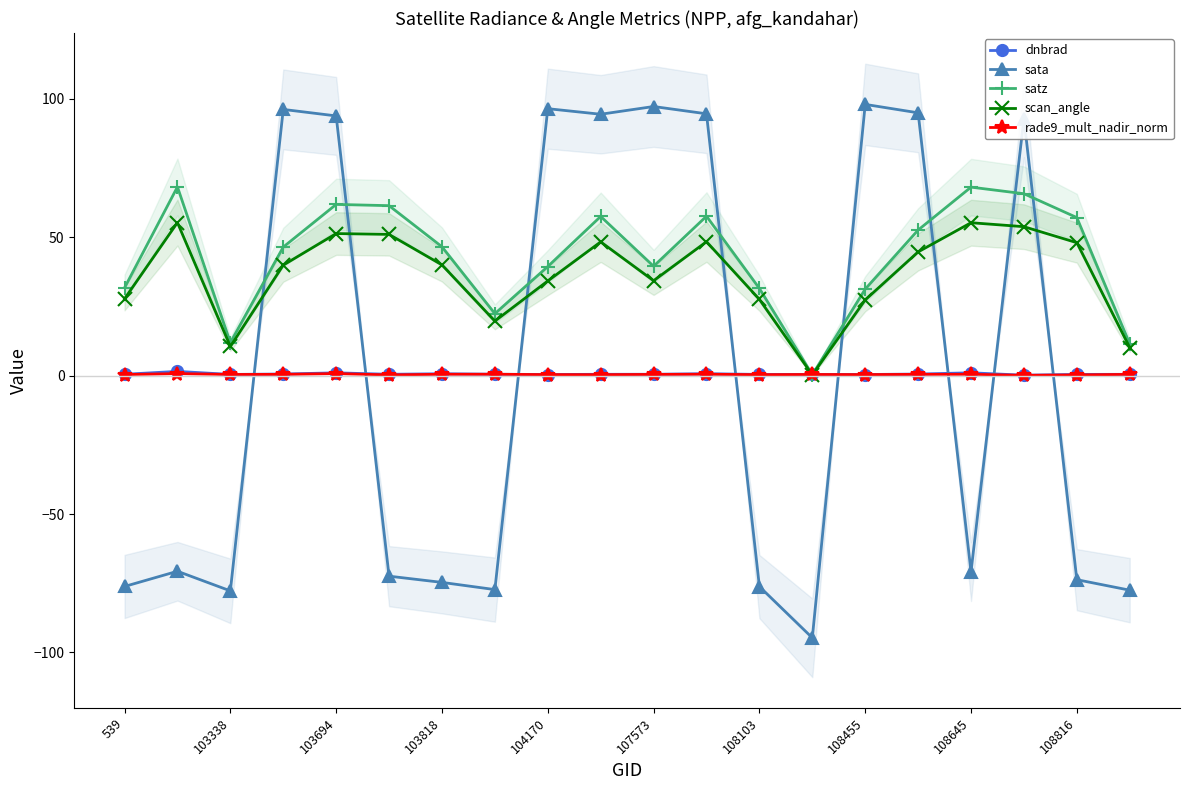

Where is the first local minimum for scan_angle?

103338